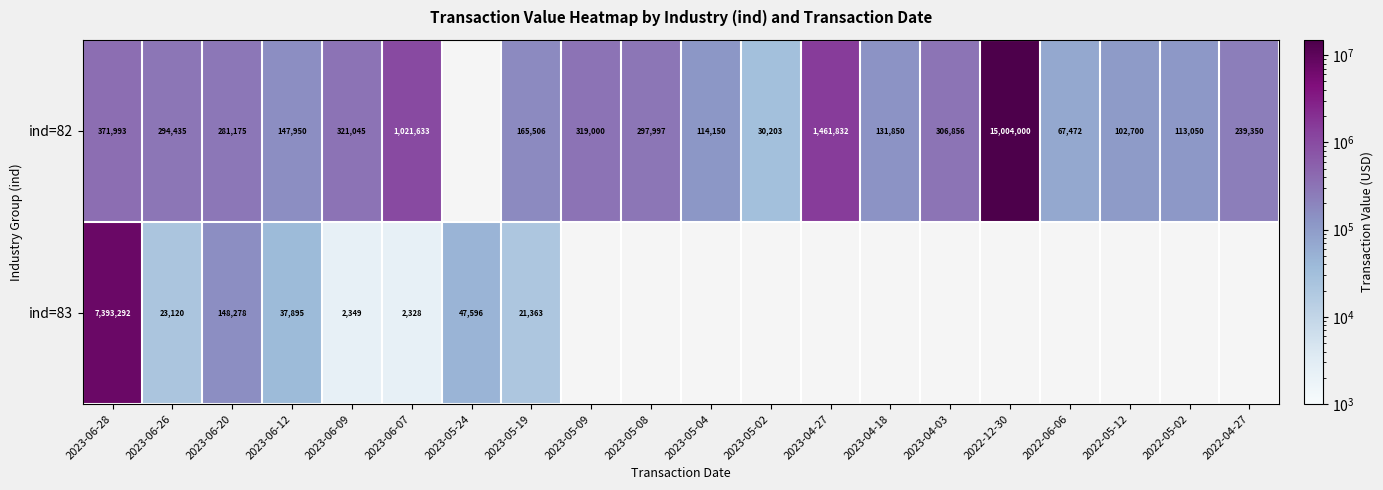

What is the minimum value shown in the chart?

2328.0